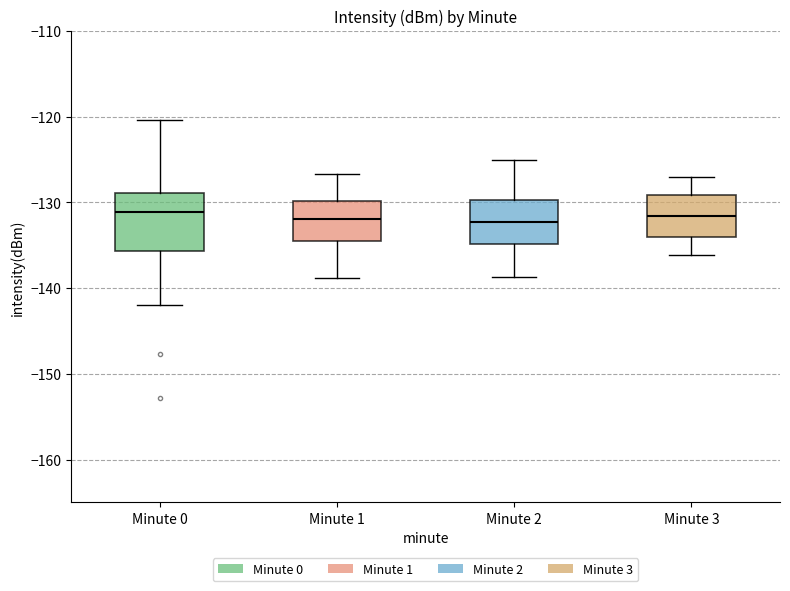

Where does the lower whisker of the box for Minute 0 end on the y-axis? The values are not printed on the chart, so give them approximately, as read against the axis.

-142